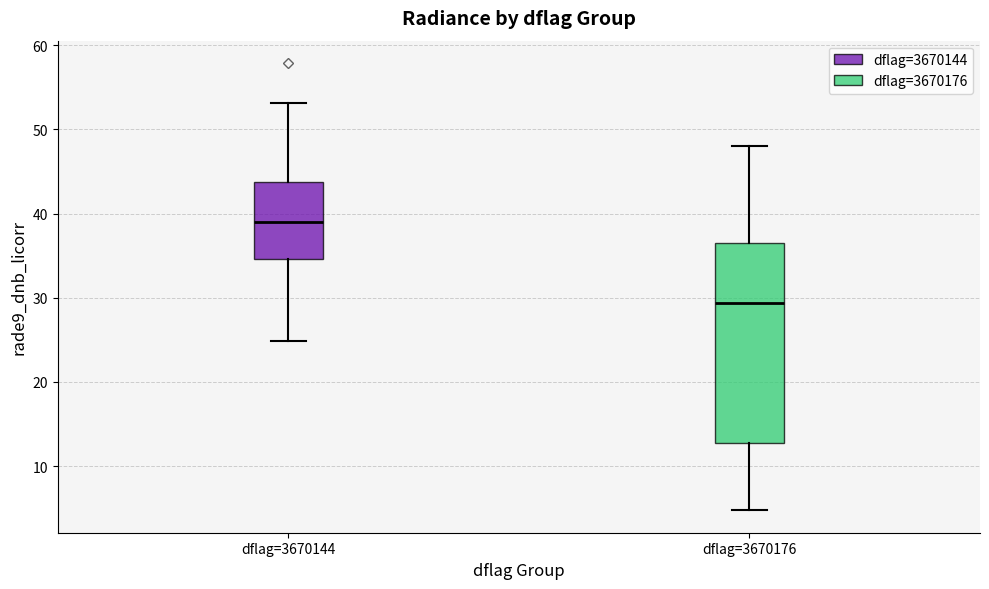

Which box is the tallest, from its lower edge to its upper edge?

dflag=3670176